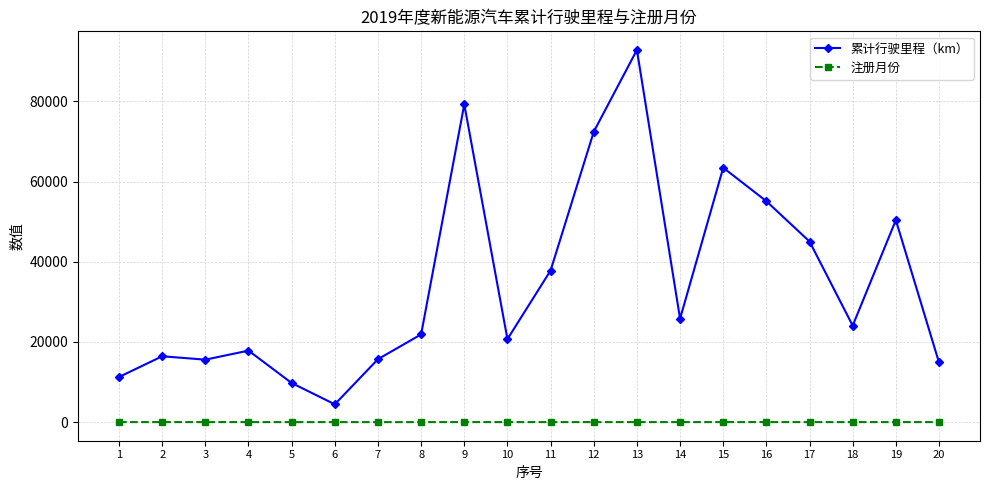

How many lines are shown in the chart?

2